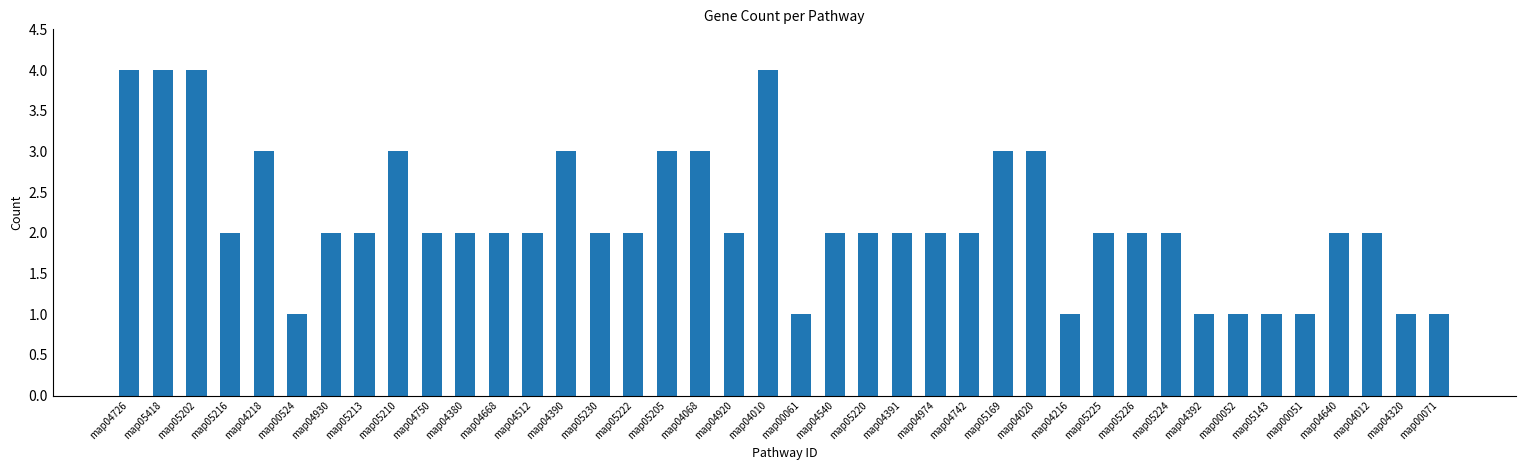

Reading right to left, transcribe all the data shown in this chart.

map00071=1	map04320=1	map04012=2	map04640=2	map00051=1	map05143=1	map00052=1	map04392=1	map05224=2	map05226=2	map05225=2	map04216=1	map04020=3	map05169=3	map04742=2	map04974=2	map04391=2	map05220=2	map04540=2	map00061=1	map04010=4	map04920=2	map04068=3	map05205=3	map05222=2	map05230=2	map04390=3	map04512=2	map04668=2	map04380=2	map04750=2	map05210=3	map05213=2	map04930=2	map00524=1	map04218=3	map05216=2	map05202=4	map05418=4	map04726=4